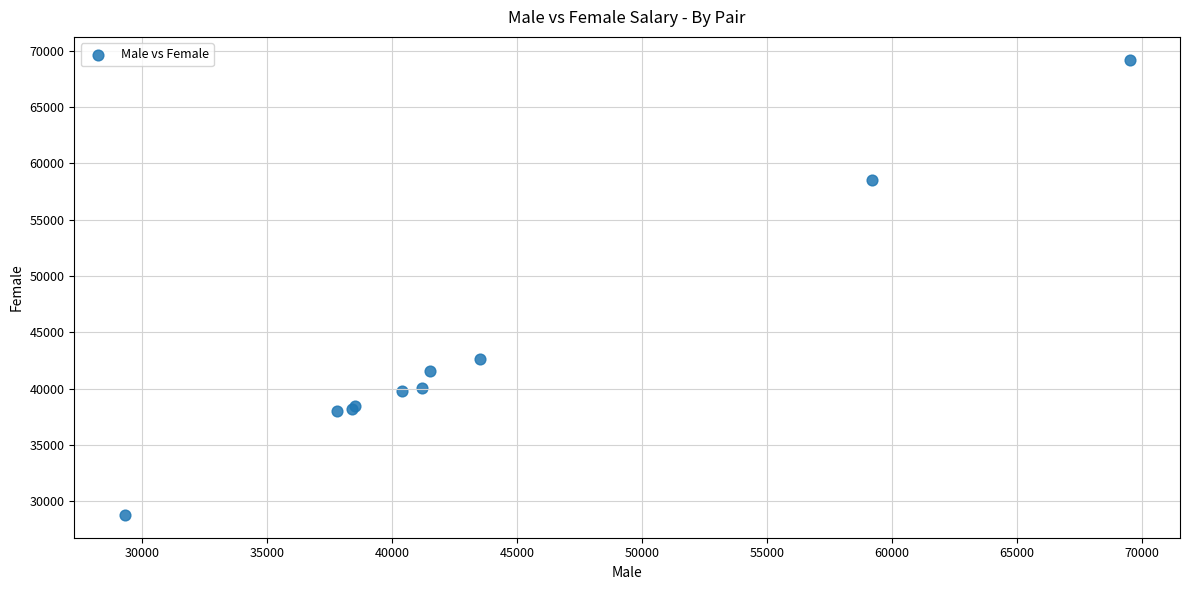

What Y value in the scatter plot is closest to 49000?

42600